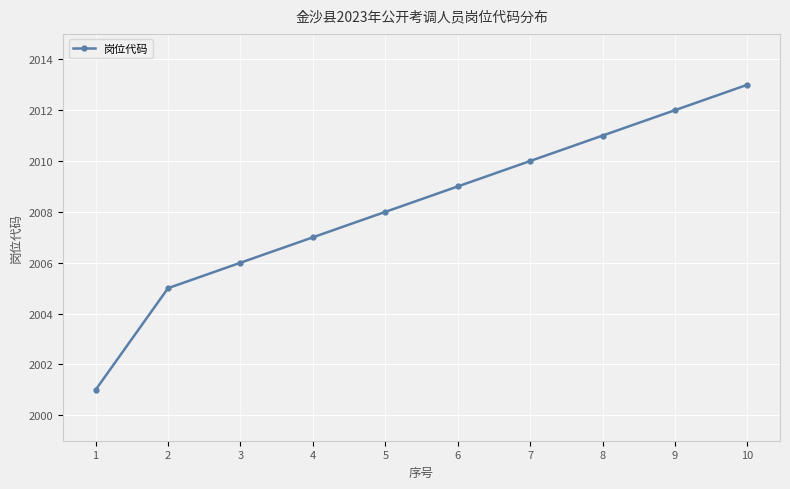

Which label corresponds to the smallest value in the chart?

1